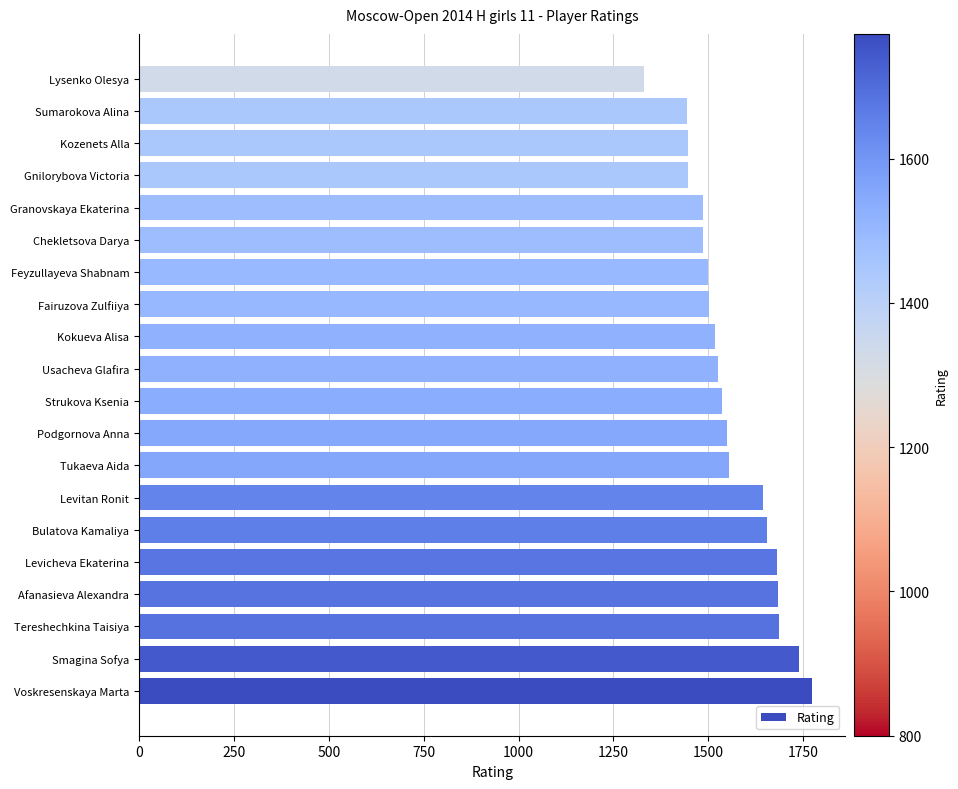

Does the chart contain any negative values?

No